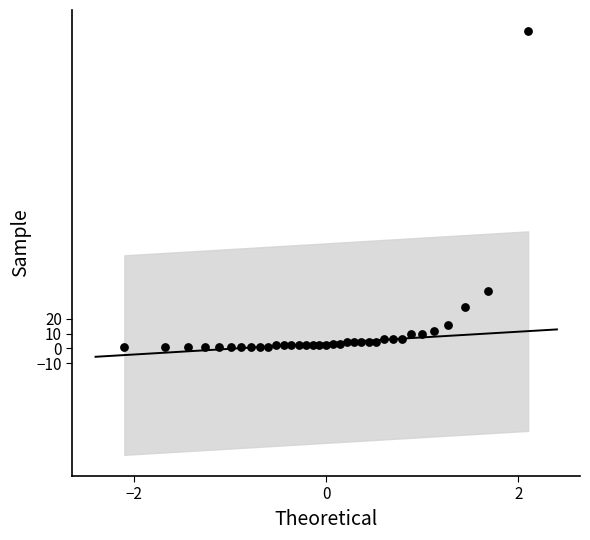

What is the range of Y values (max minus min)?

214